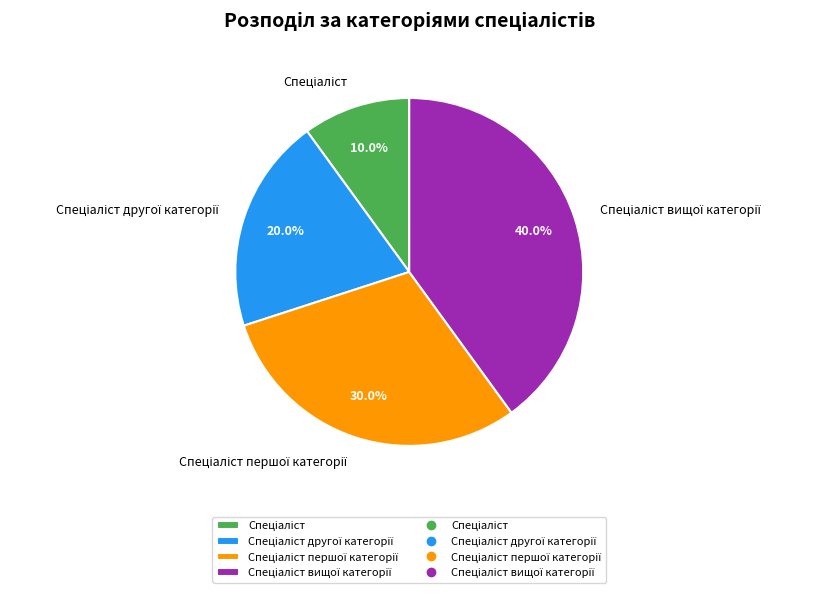

Is there any slice that represents more than half of the pie?

No